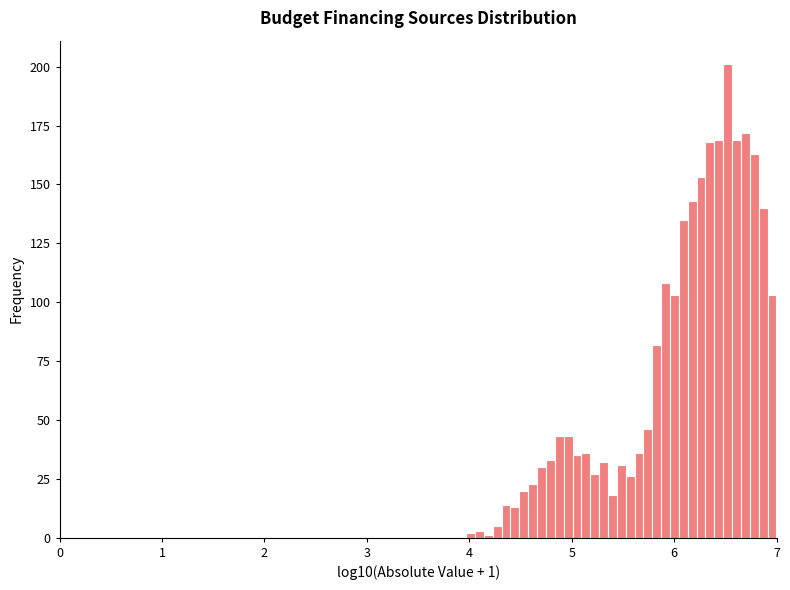

Around what value on the x-axis is the tallest bar? Give the approximate position of its centre, as read against the axis.

6.5